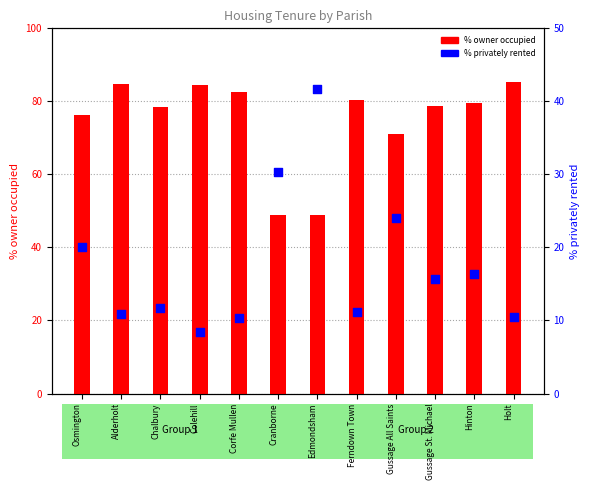

What are all the series names shown in the legend?

% owner occupied, % privately rented